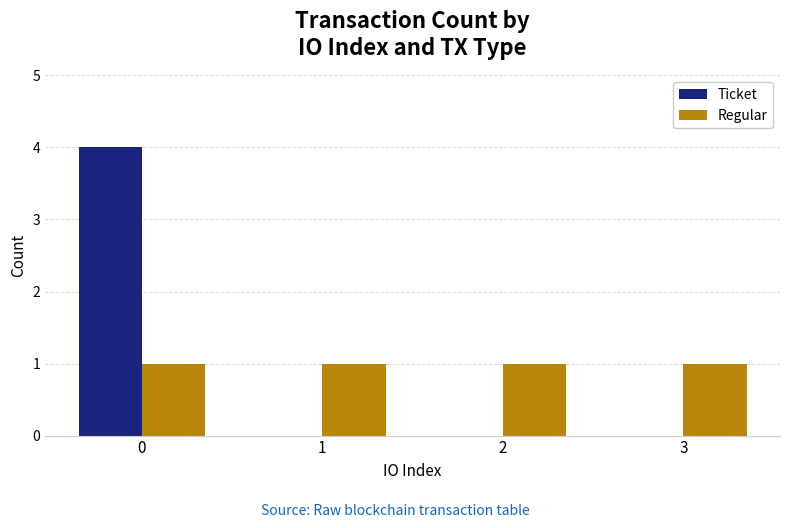

Which series changed the most between 0 and 3?

Ticket